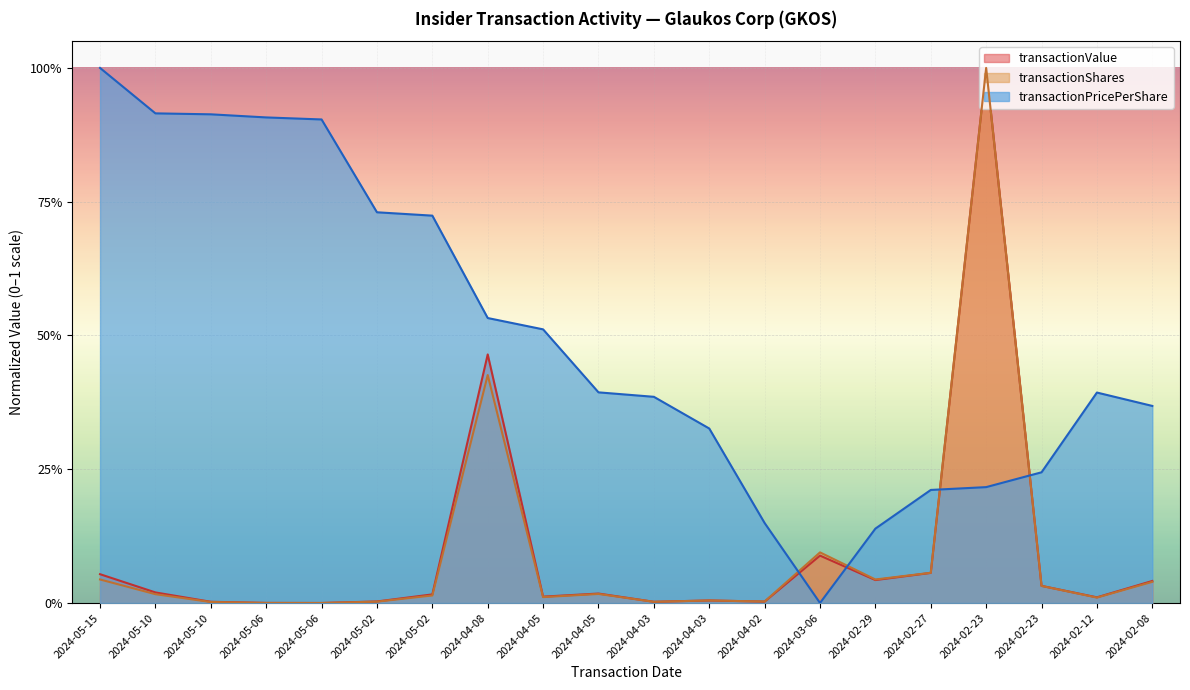

Where do transactionPricePerShare and transactionShares first cross each other?

2024-04-02 and 2024-03-06